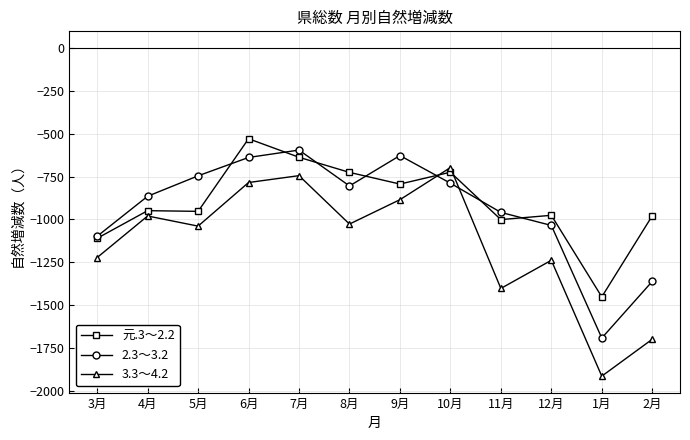

What is the spread (max minus min) of values at 2月?

719